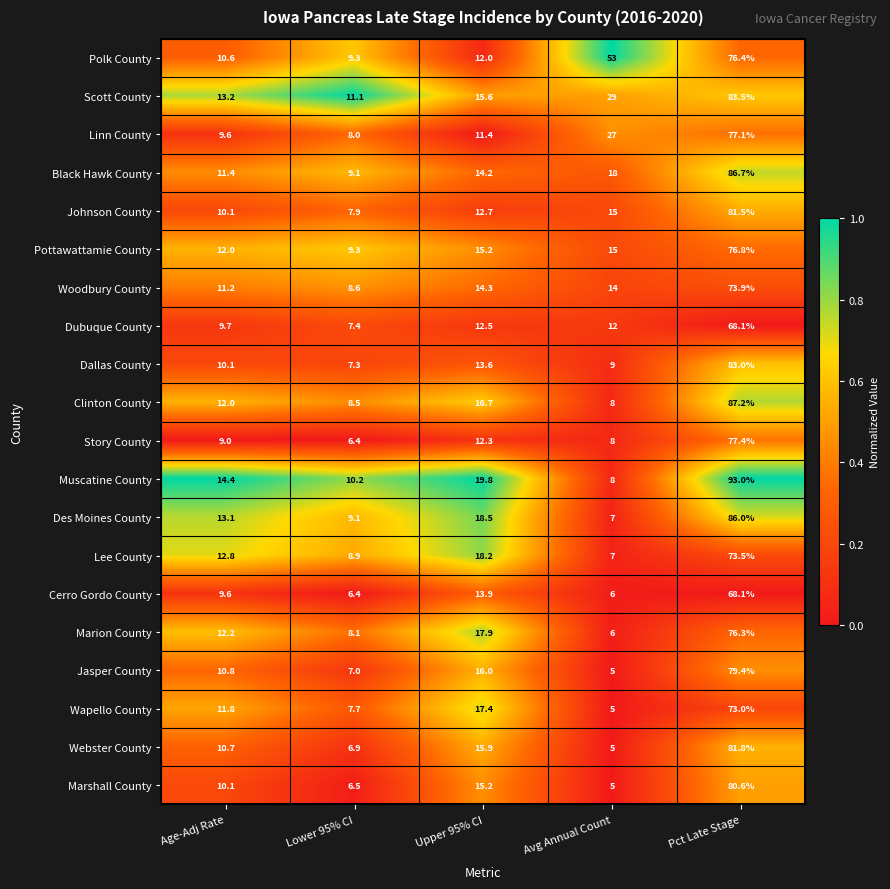

What is the total value across all series at Pct Late Stage?

1583.3